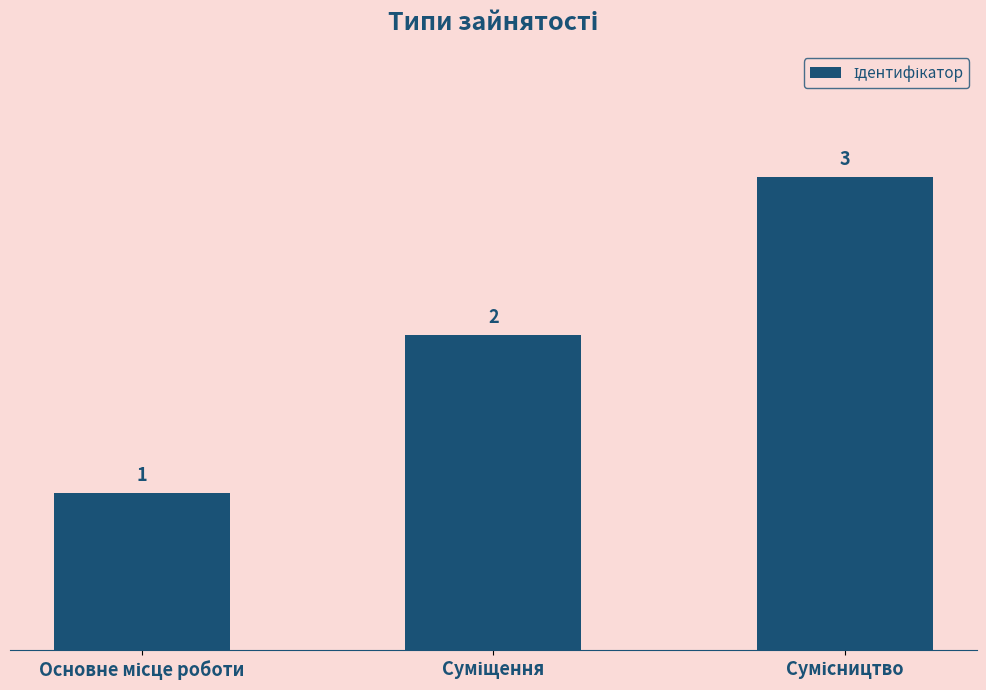

Count the values in the range 1 to 3.

3